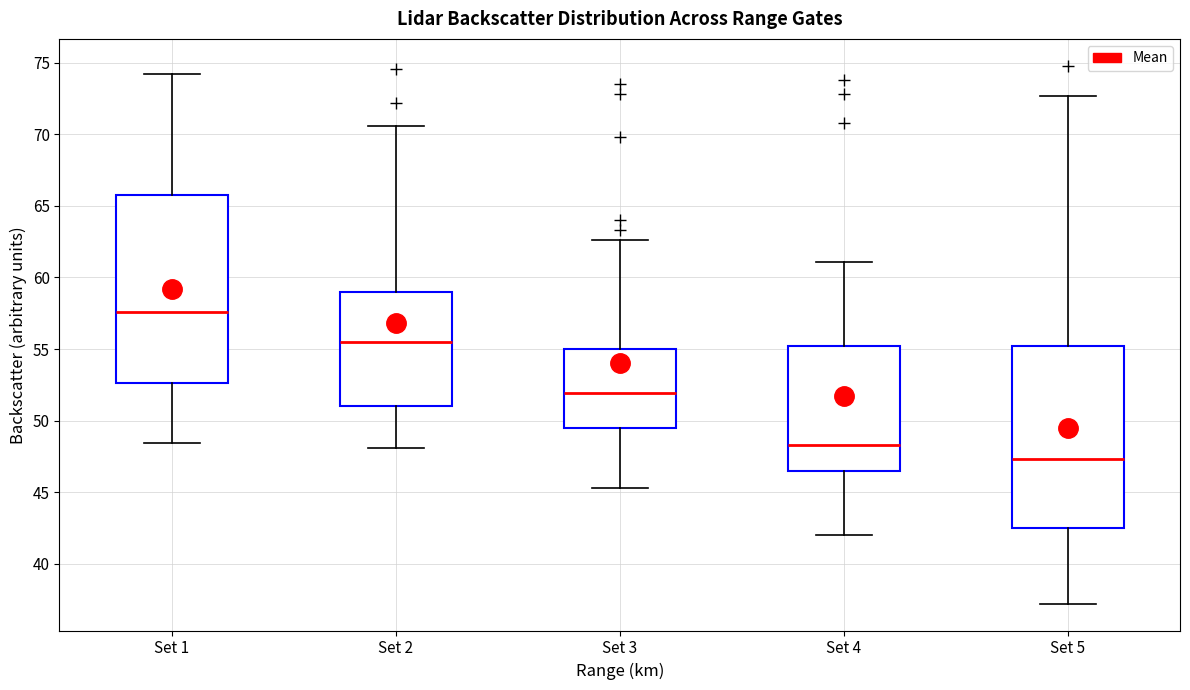

Reading left to right, transcribe this box plot: for each box, give where its median line is, the range the box spans, and where its two whiskers end, as read against the y-axis. The values are not printed on the chart, so give them approximately, as read against the axis.

Set 1: median 57.5, box 52.5 to 66.0, whiskers 48.5 to 74.0
Set 2: median 55.5, box 51.0 to 59.0, whiskers 48.0 to 70.5
Set 3: median 52.0, box 49.5 to 55.0, whiskers 45.5 to 62.5
Set 4: median 48.5, box 46.5 to 55.0, whiskers 42.0 to 61.0
Set 5: median 47.5, box 42.5 to 55.0, whiskers 37.0 to 72.5